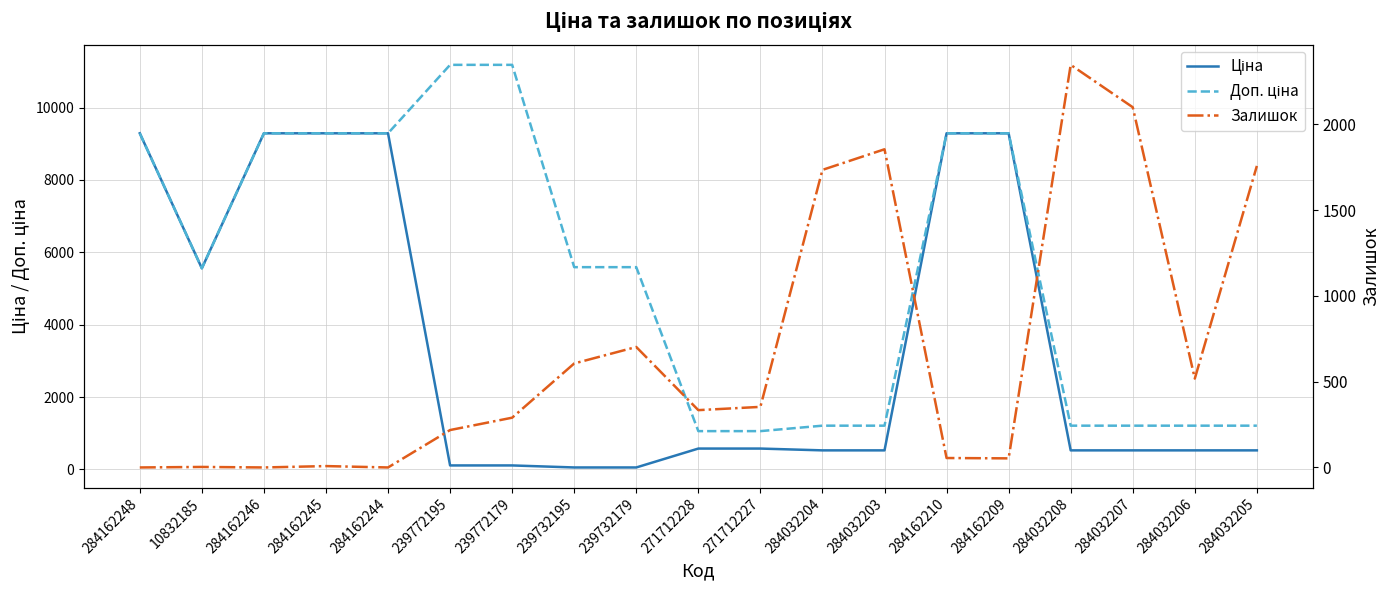

How many interior local peaks does the Залишок series have?

5